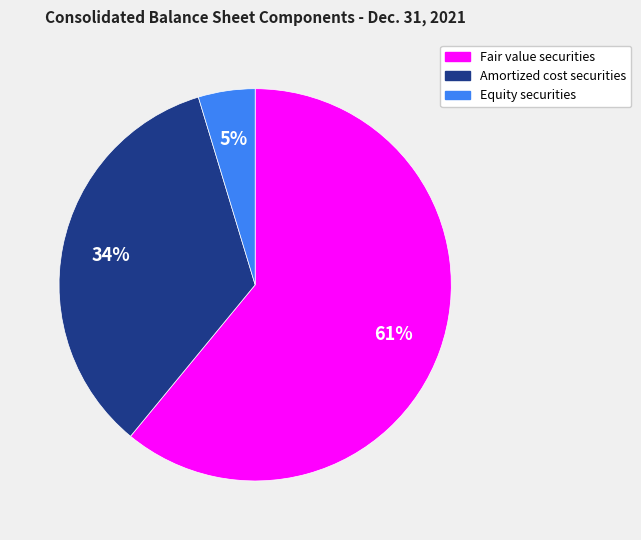

Does any single category account for the majority?

Yes